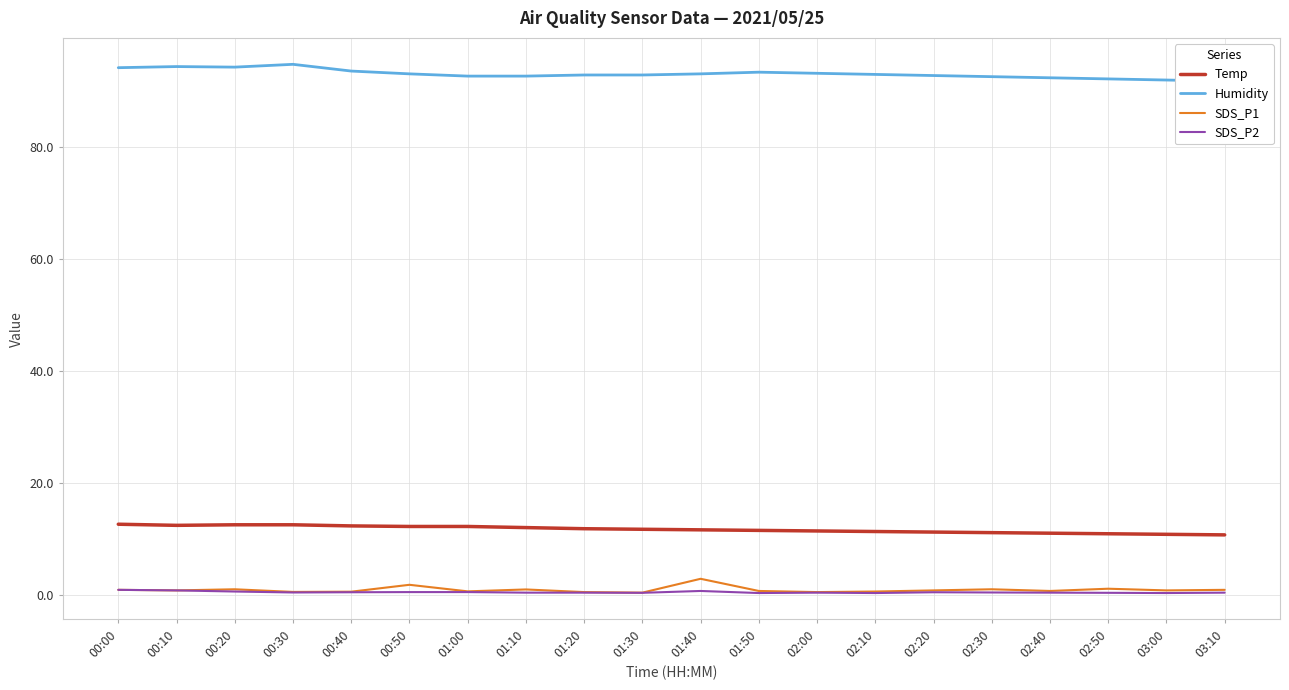

At which category does the chart reach its minimum across all series?

01:50